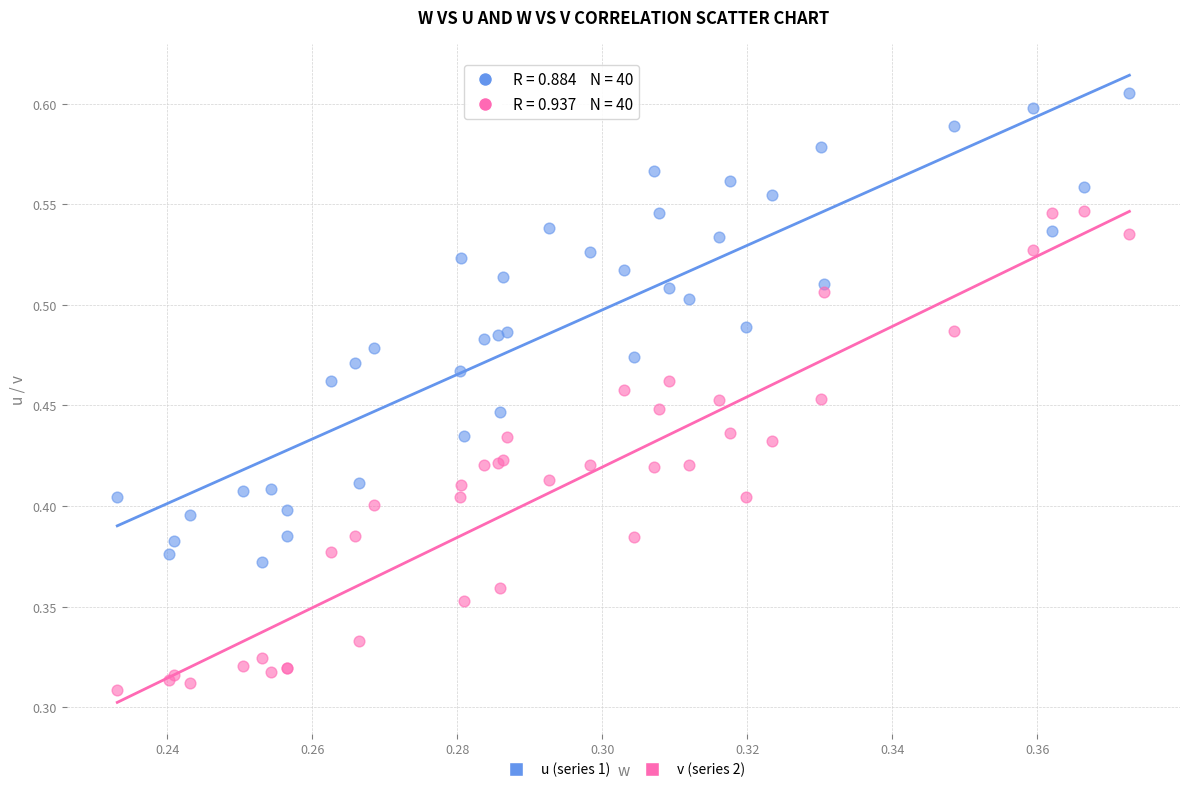

What are all the series names shown in the legend?

u (series 1), v (series 2)